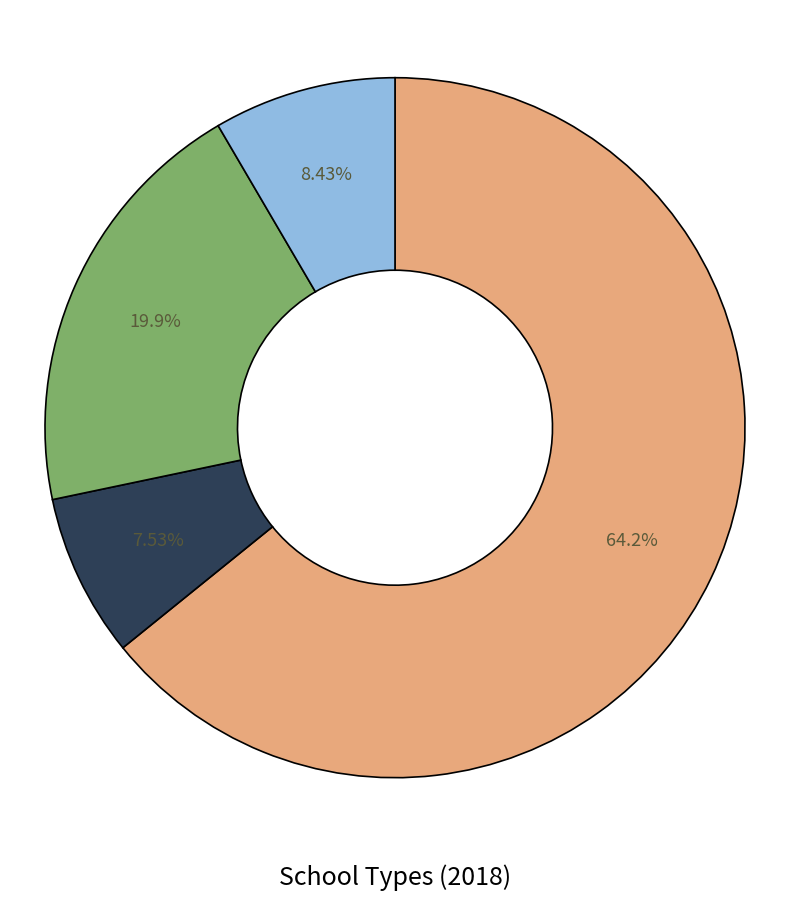

Does any single category account for the majority?

Yes